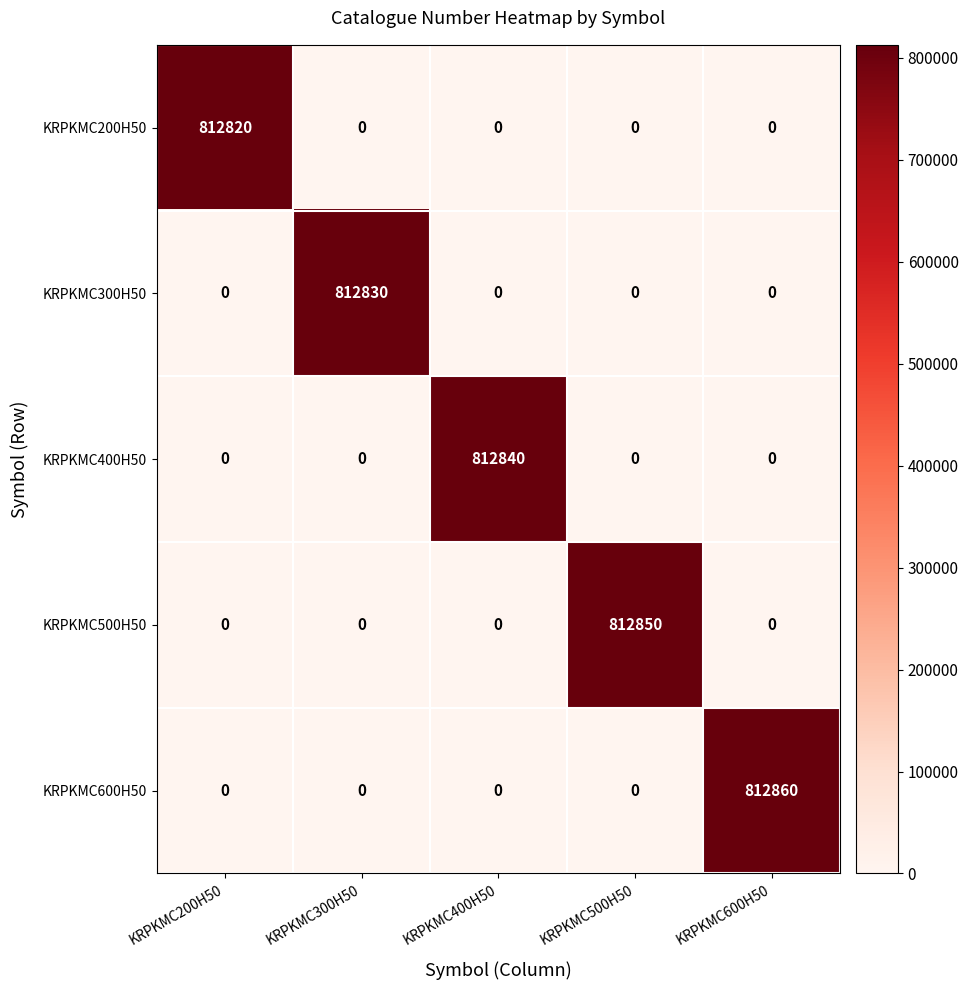

List the series in order of their peak value, highest first.

KRPKMC600H50, KRPKMC500H50, KRPKMC400H50, KRPKMC300H50, KRPKMC200H50